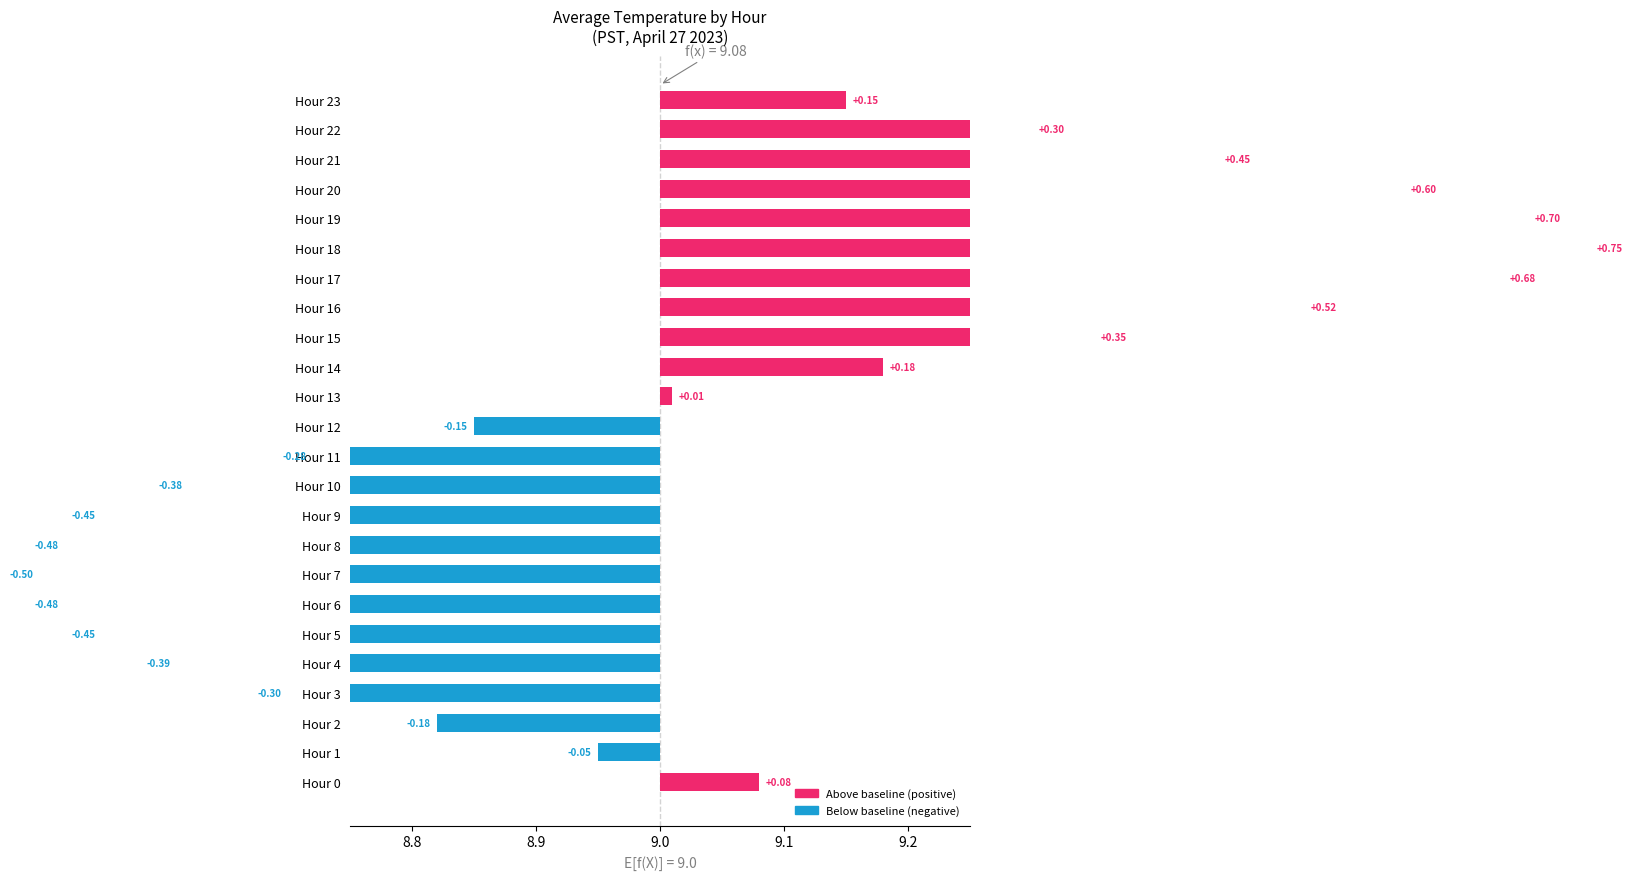

True or false: the data shows -0.3 at Hour 6.

False